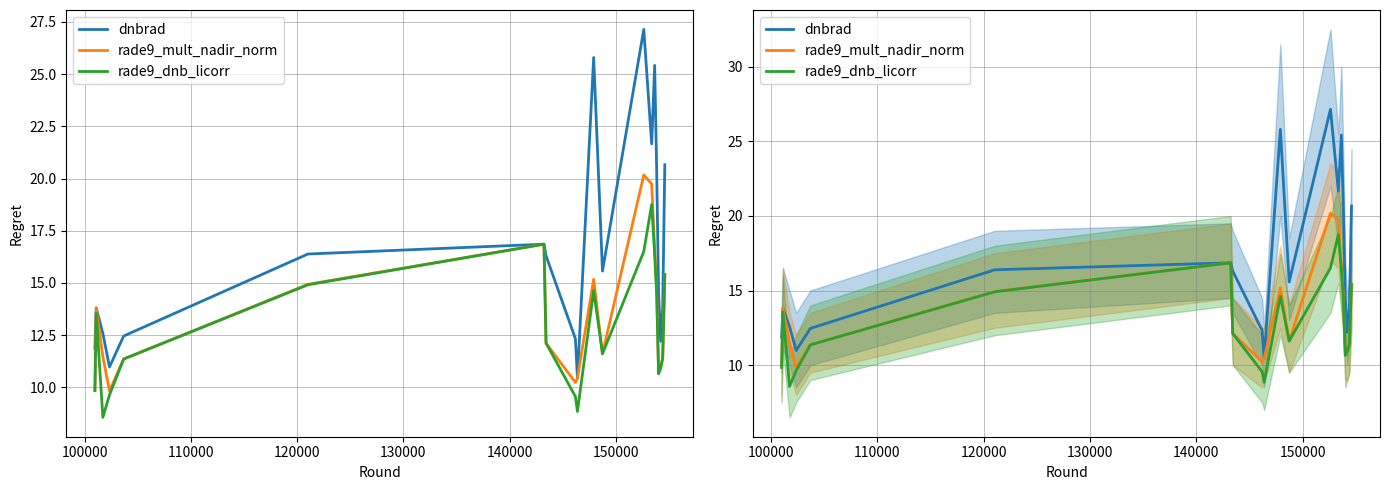

How many data points in rade9_mult_nadir_norm are above 12?

10